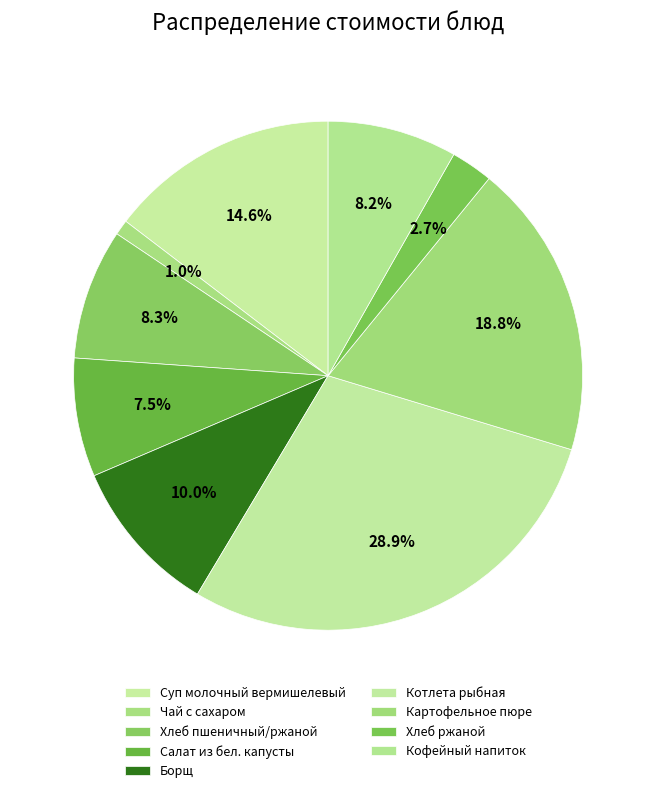

Which has a higher value, Суп молочный вермишелевый or Котлета рыбная?

Котлета рыбная